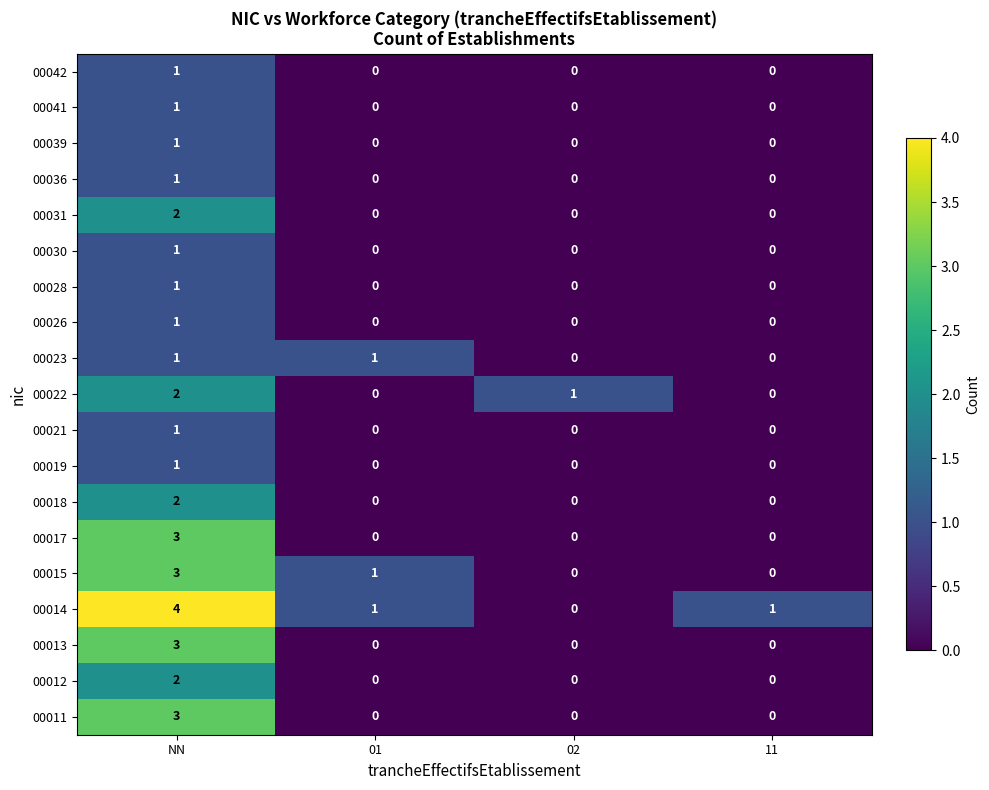

At which category is the sum across all series the highest?

NN